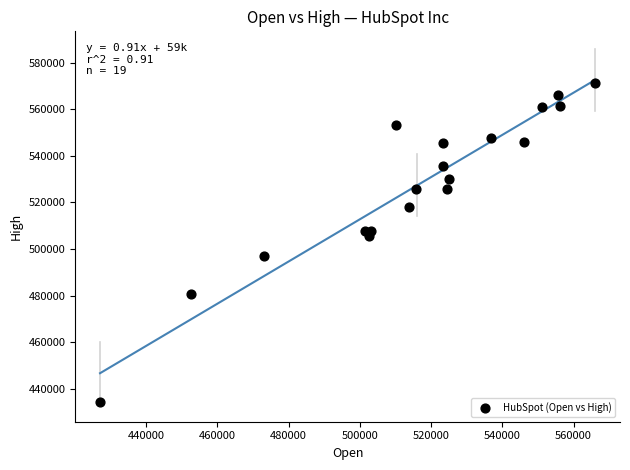

What Y value in the scatter plot is closest to 502796?

505566